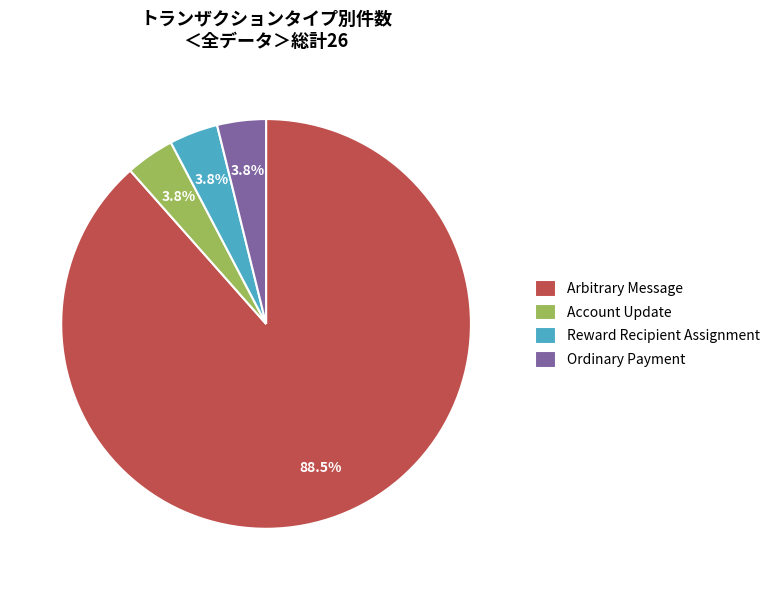

Which category has the biggest portion of the pie?

Arbitrary Message